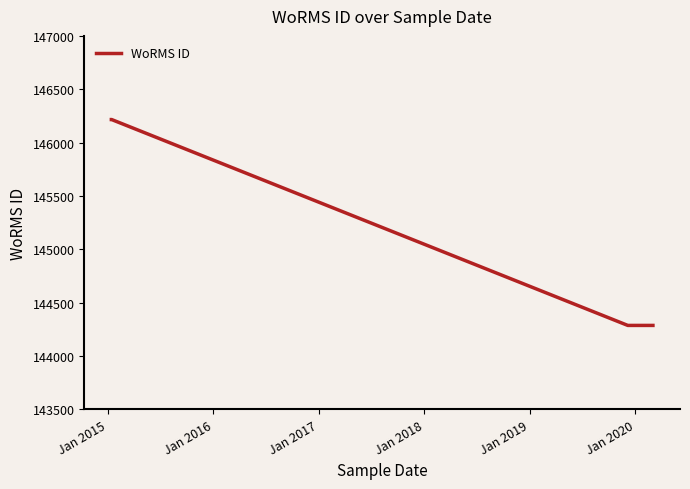

What is the sum of all values?

581006